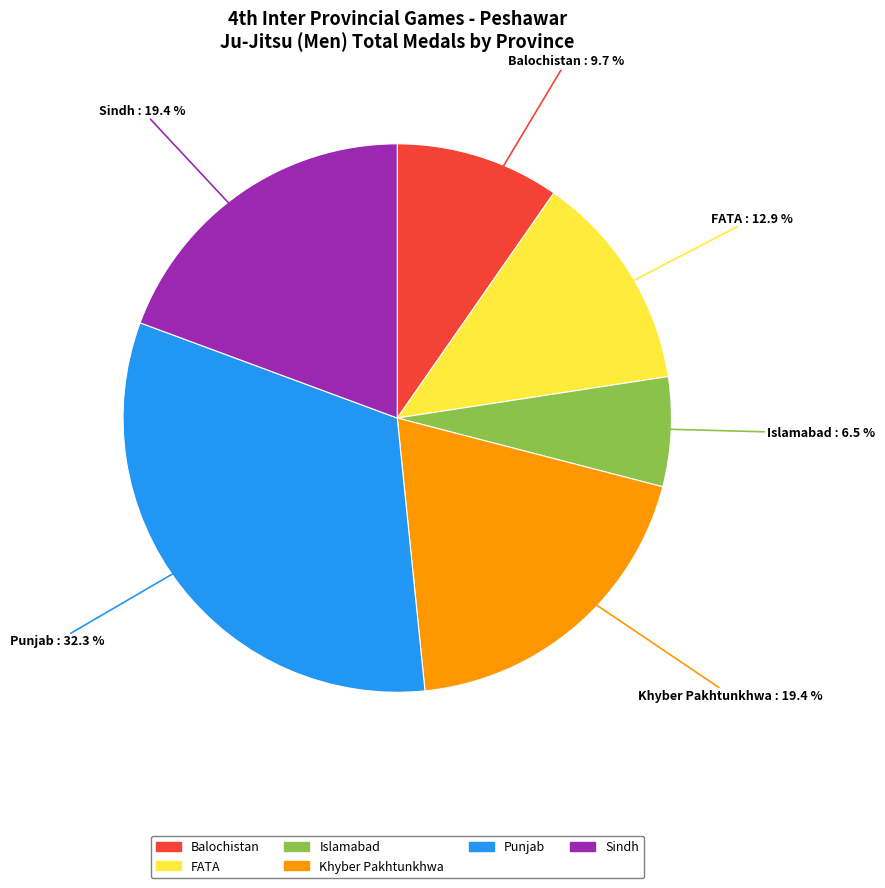

Between Punjab and FATA, which is larger?

Punjab